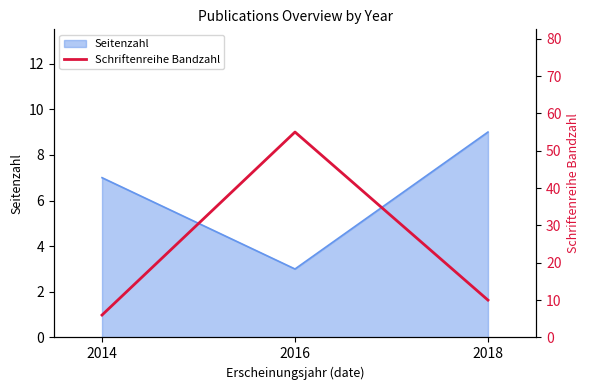

Rank the categories by value from lowest to highest.

2014, 2018, 2016